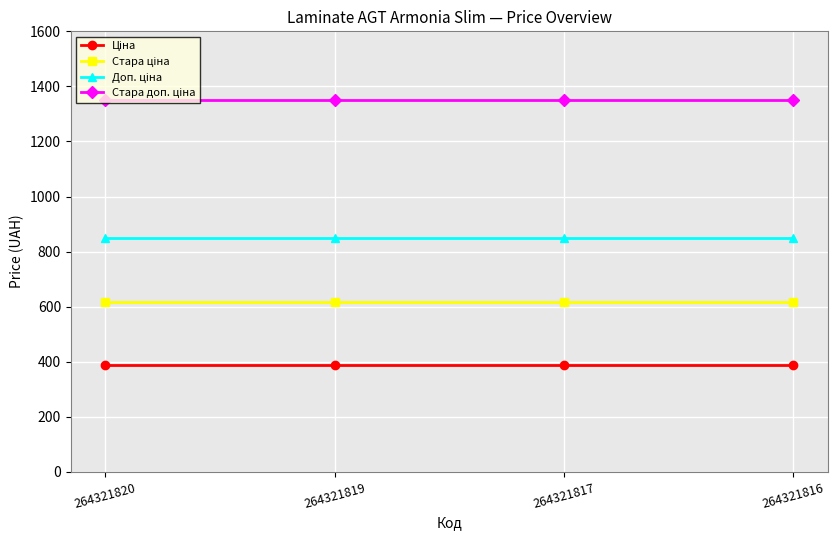

What is the total value across all series at 264321817?

3200.8